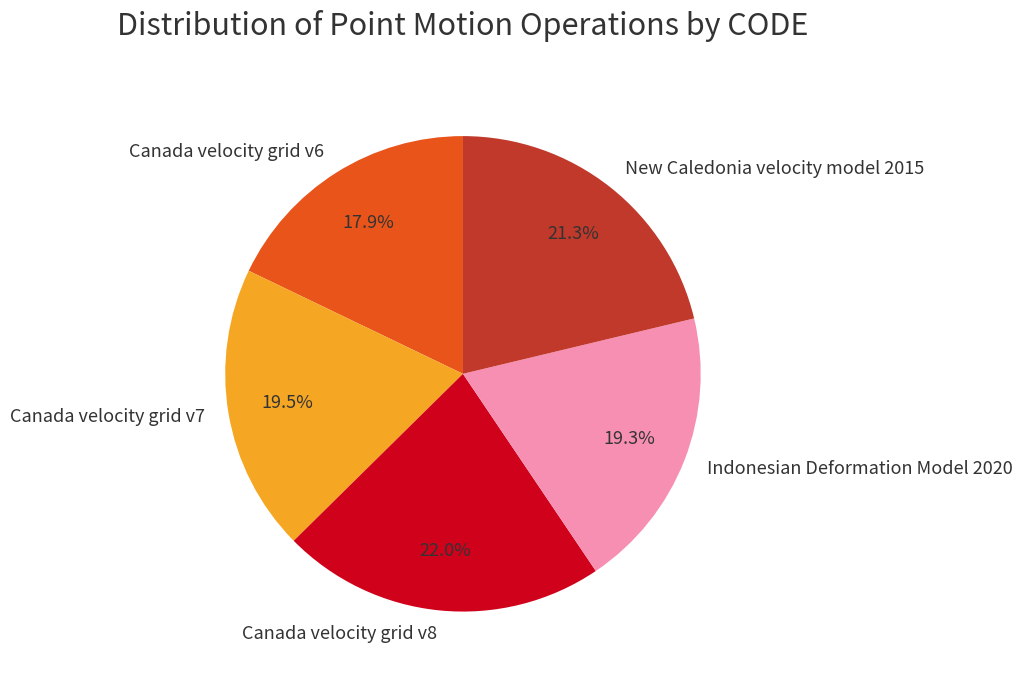

To the nearest percent, what percentage of the pie is Indonesian Deformation Model 2020?

19%